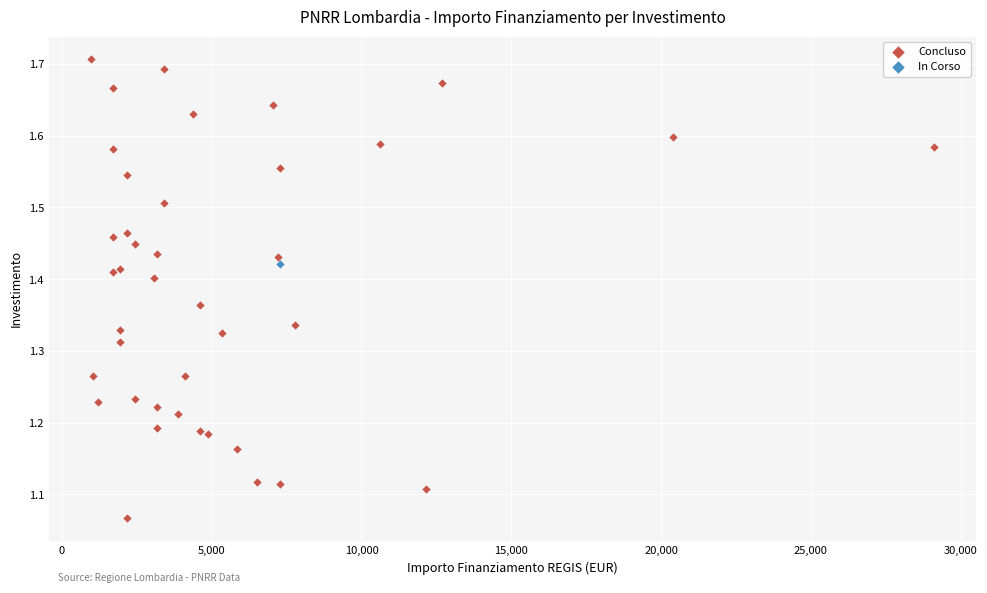

What are all the series names shown in the legend?

Concluso, In Corso